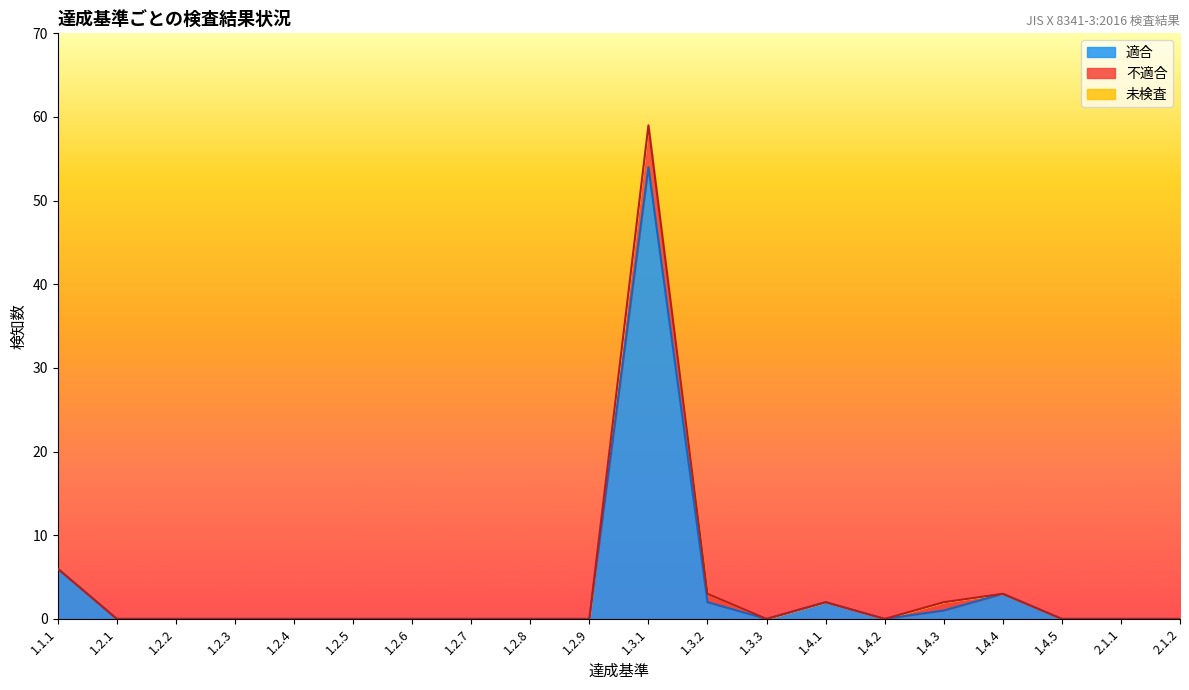

Is the value of 適合 at 2.1.1 greater than the value of 不適合 at 1.2.3?

No